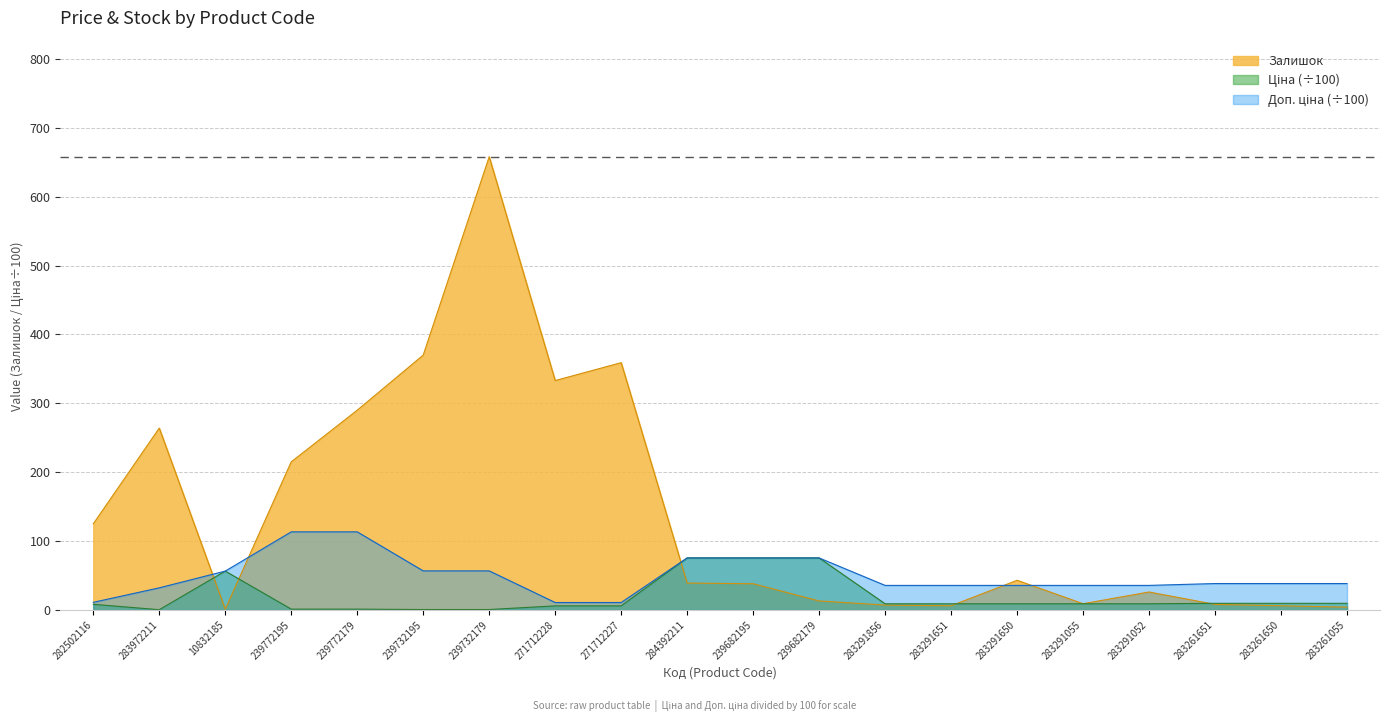

How many values in the Ціна series are below 8?

7